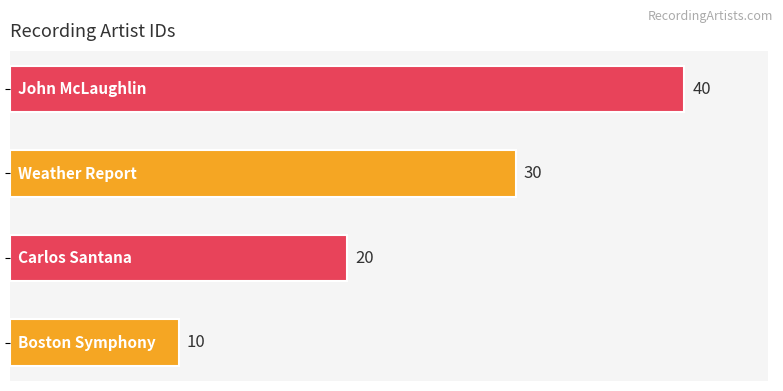

What is the average value?

25